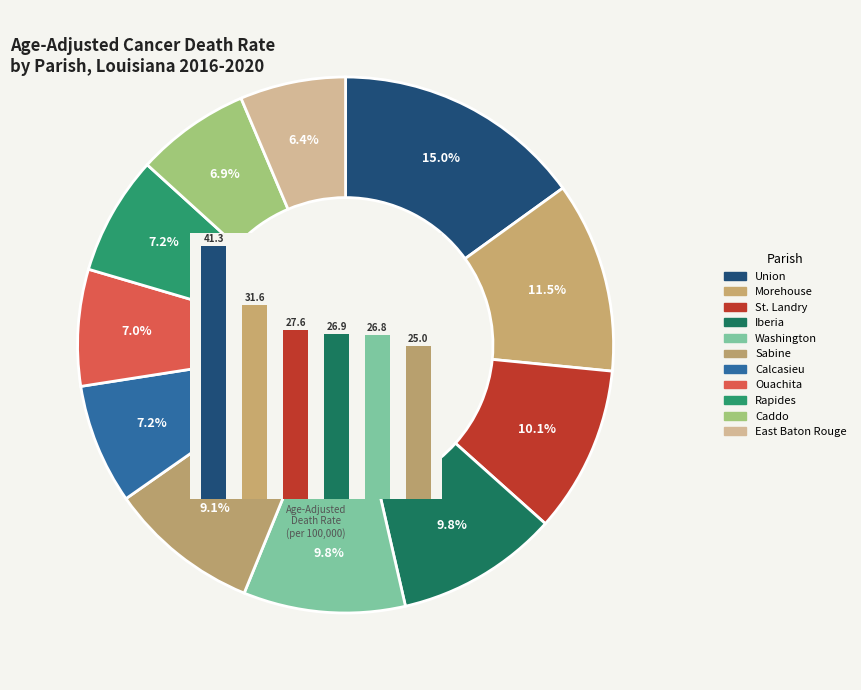

How many slices are in this pie chart?

11